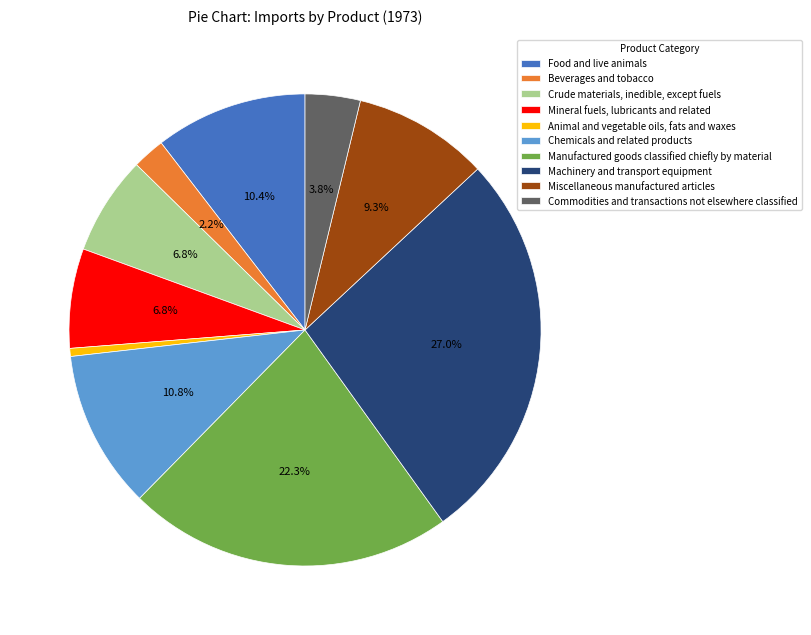

Does any single category account for the majority?

No